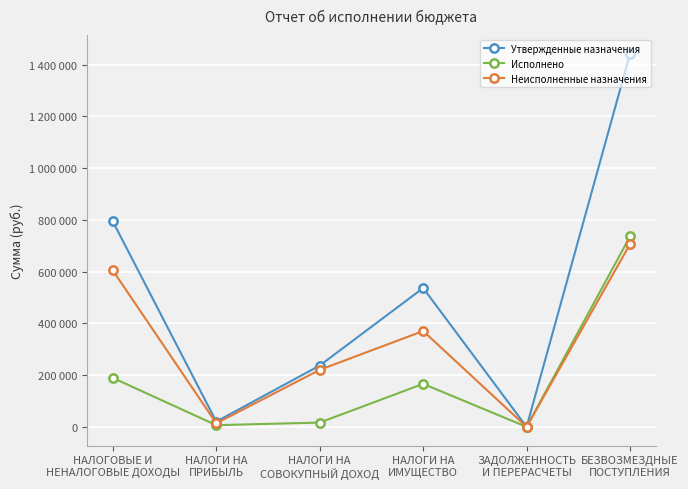

Read the Неисполненные назначения value at НАЛОГИ НА
СОВОКУПНЫЙ ДОХОД.

220306.3